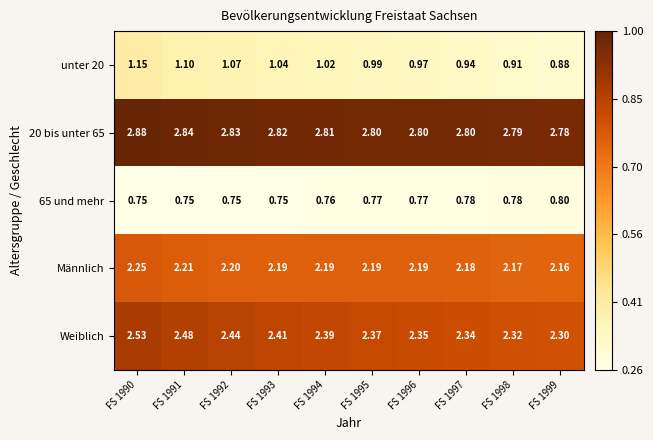

Is the value of unter 20 at FS 1996 greater than the value of 20 bis unter 65 at FS 1992?

No